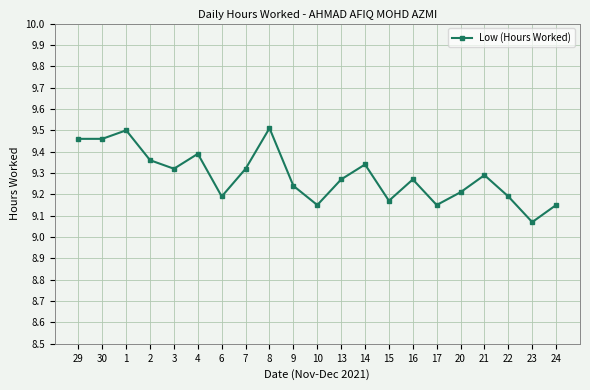

What is the sum of the values at 20 and 3?

18.5